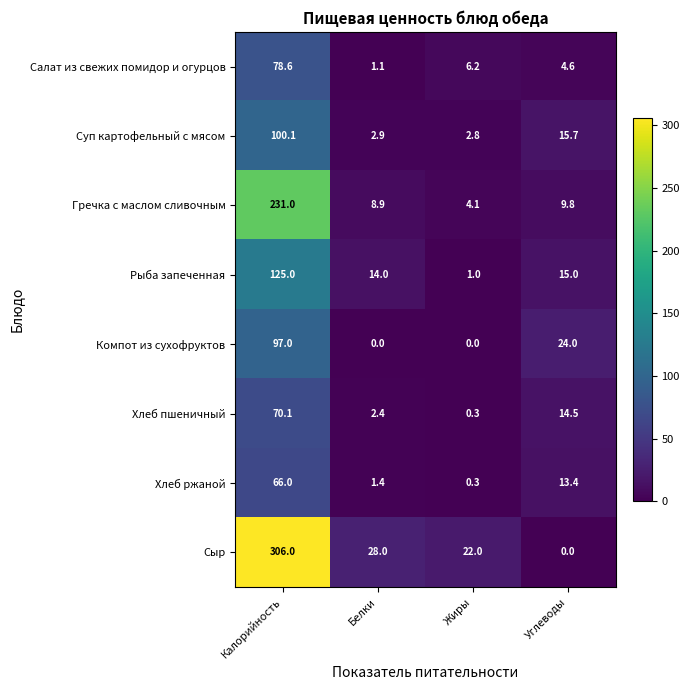

Is it true that Хлеб пшеничный equals 20.9 at Углеводы?

False